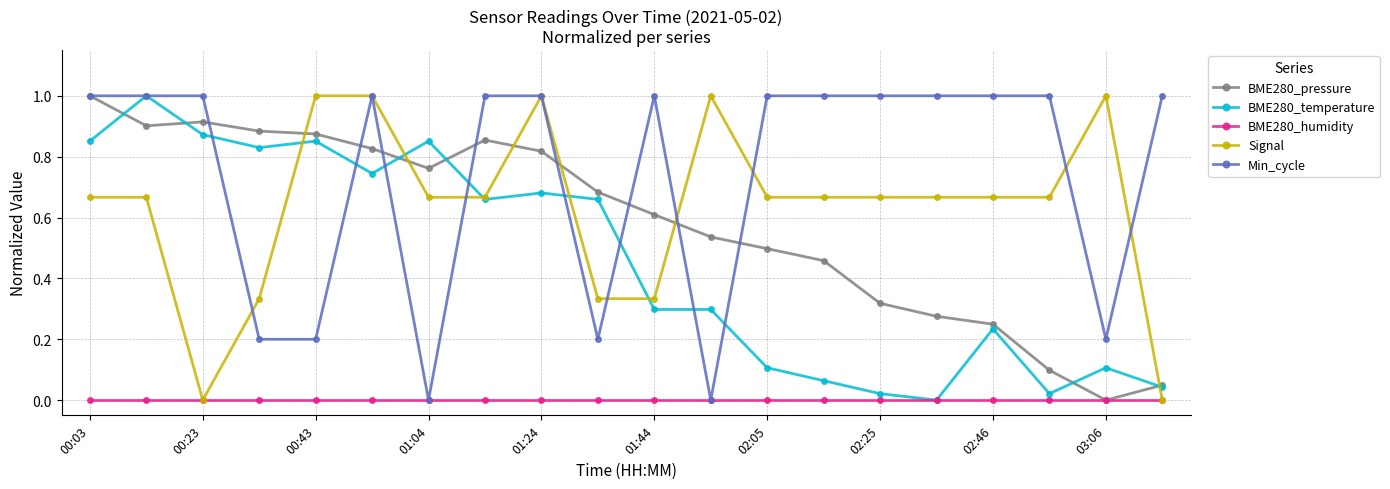

What are all the series names shown in the legend?

BME280_pressure, BME280_temperature, BME280_humidity, Signal, Min_cycle